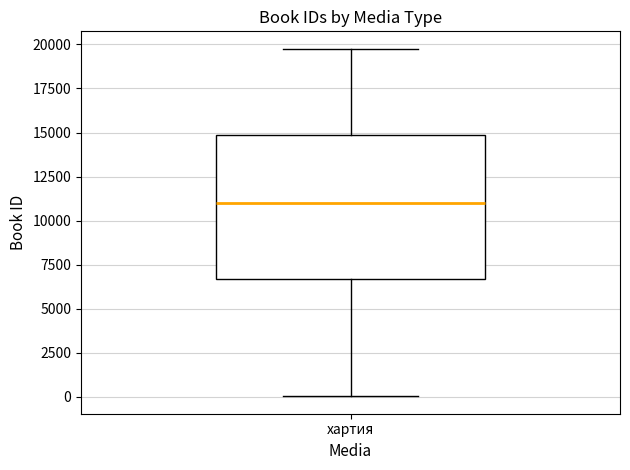

Transcribe this box plot: give where the median line is, the range the box spans, and where the two whiskers end, as read against the y-axis. The values are not printed on the chart, so give them approximately, as read against the axis.

median 11000, box 6500 to 15000, whiskers 0 to 20000